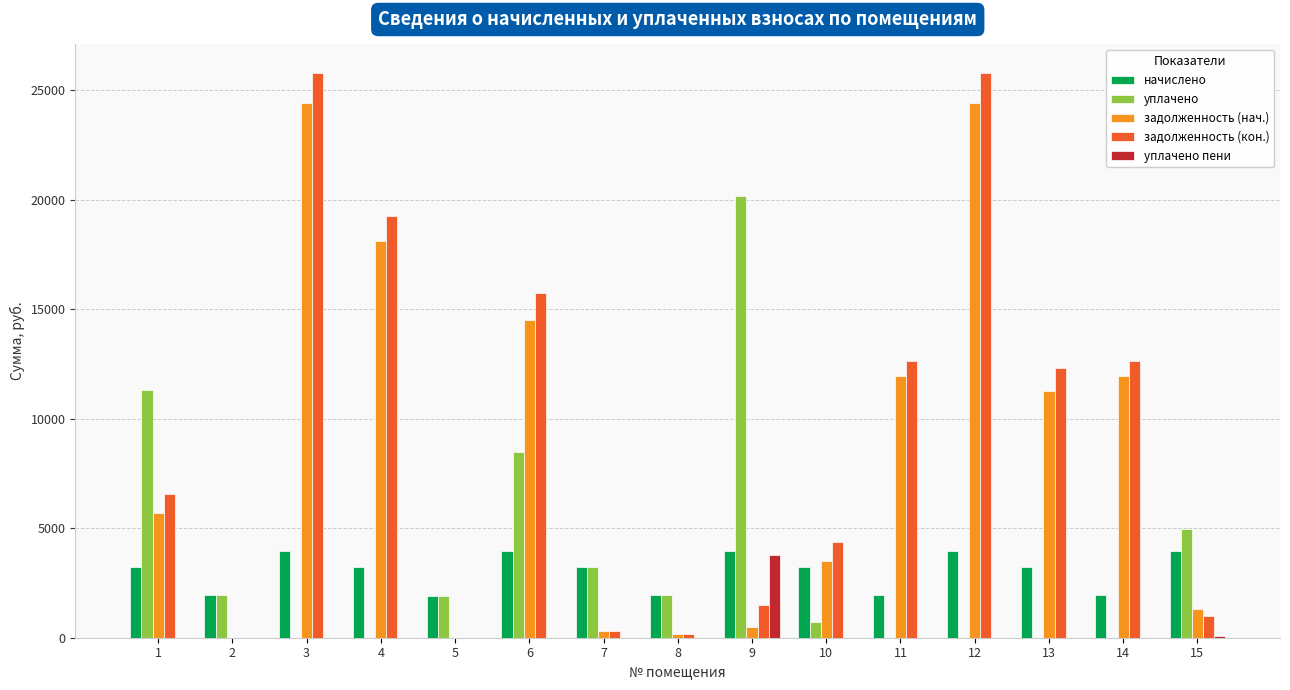

Are the bars grouped side by side (vs. stacked)?

Yes